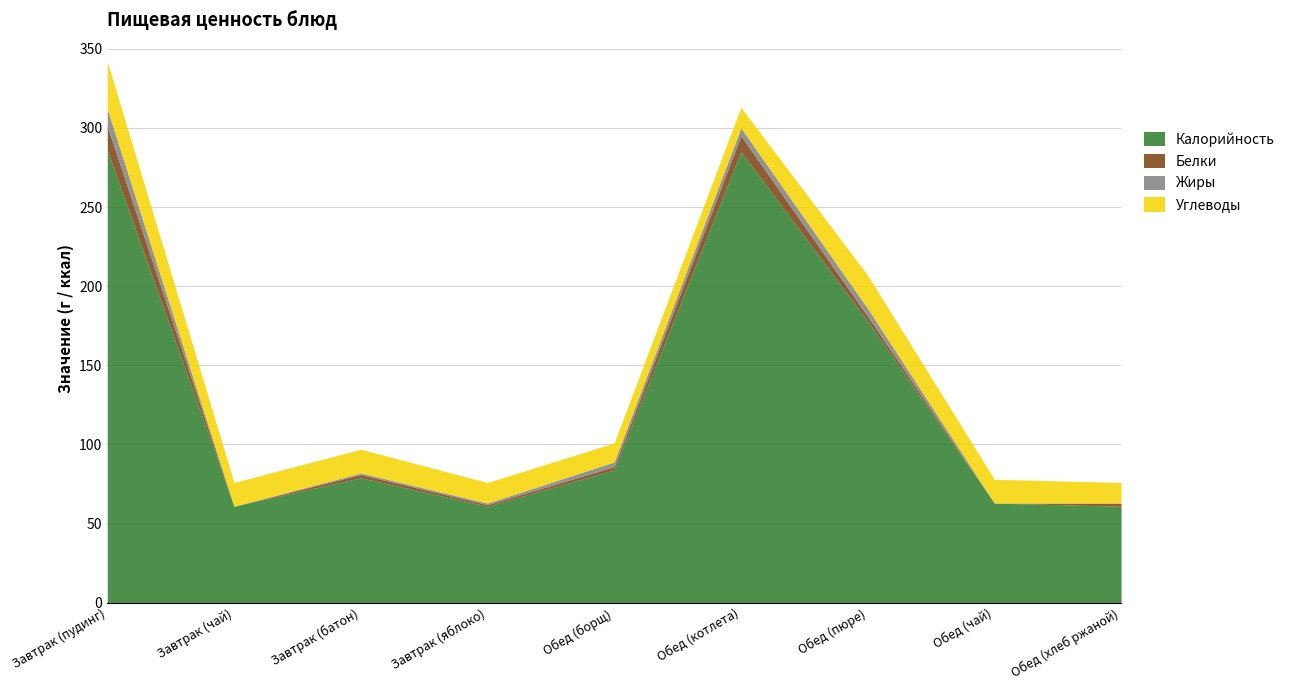

Where is Углеводы nearest to the value 21?

Обед (пюре)